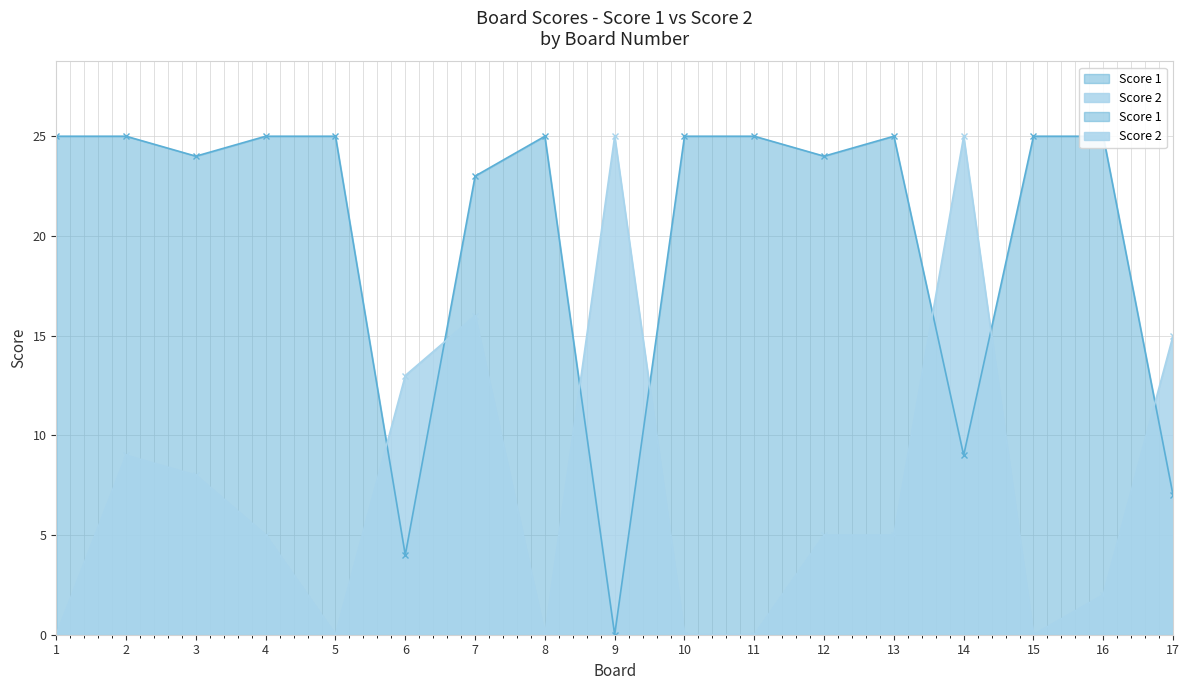

At which category is the sum across all series the highest?

7